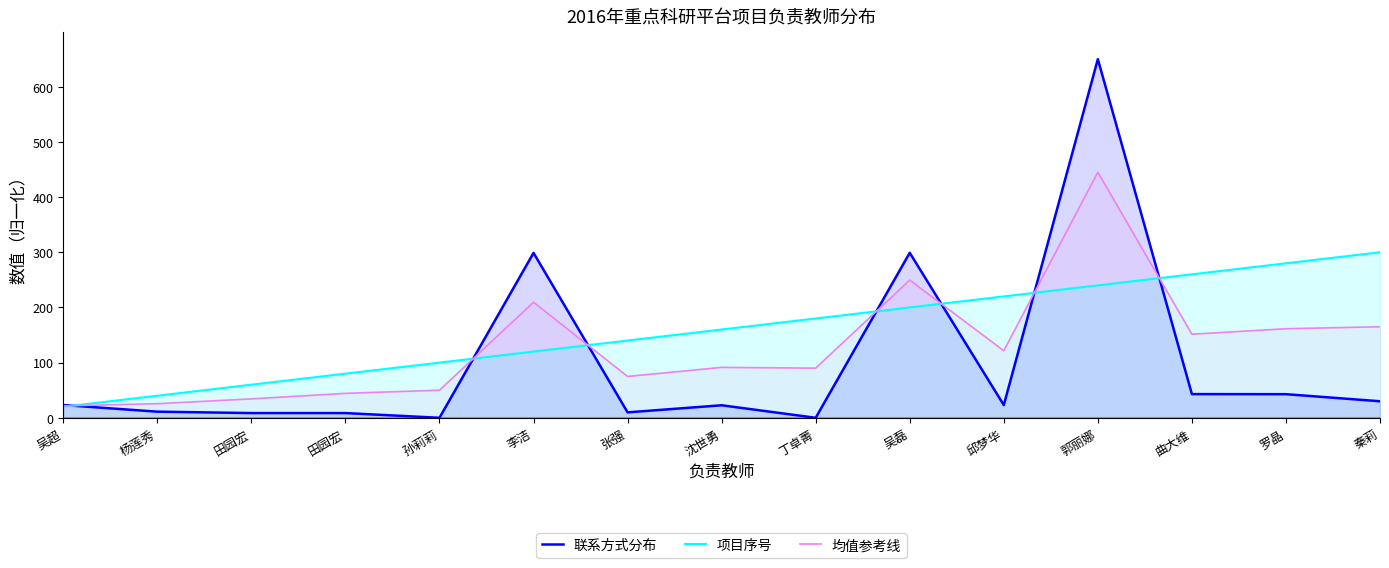

True or false: 项目序号 has a value of 300.0 at 秦莉.

True